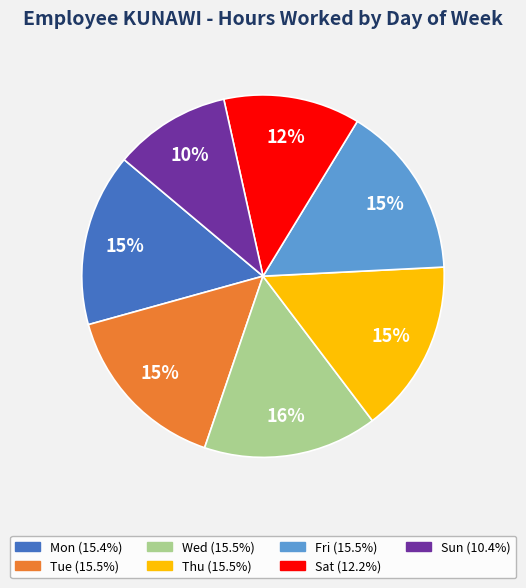

What percentage is the Tue slice, to the nearest percent?

15%